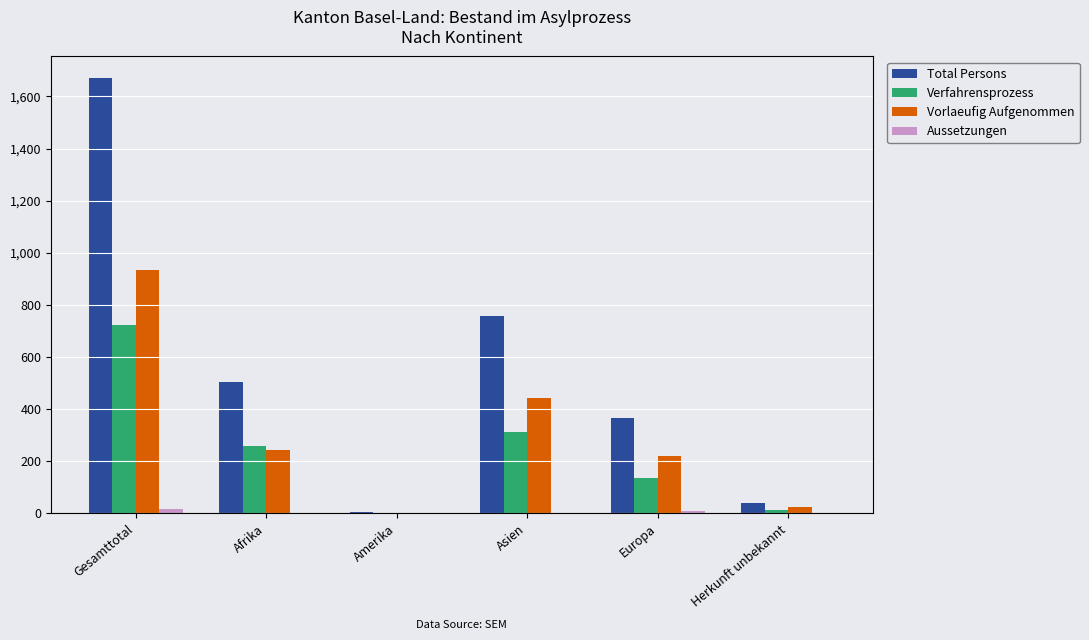

How many groups of bars are there?

6